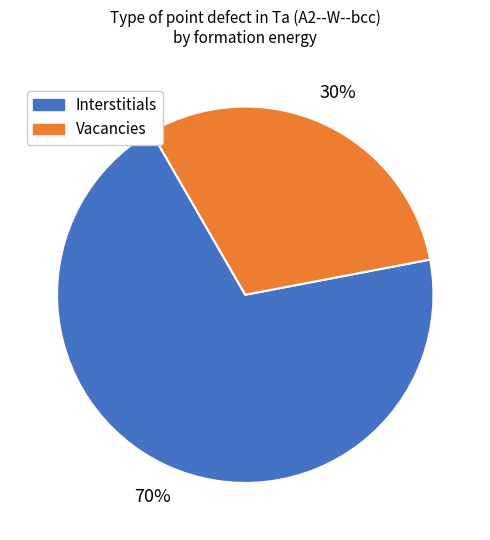

Is the sum of Vacancies and Interstitials greater than half?

Yes